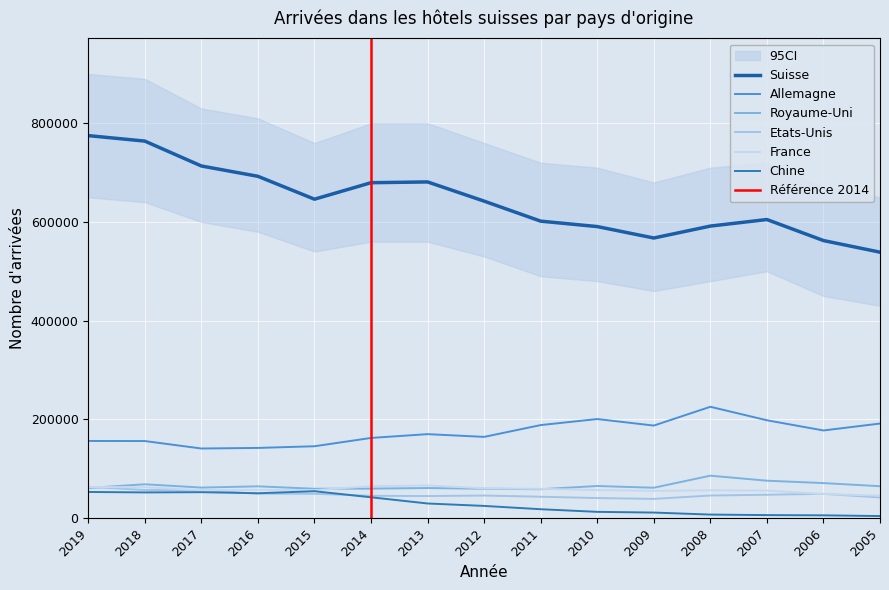

List the series in order of their peak value, lowest first.

Chine, Etats-Unis, France, Royaume-Uni, Allemagne, Suisse